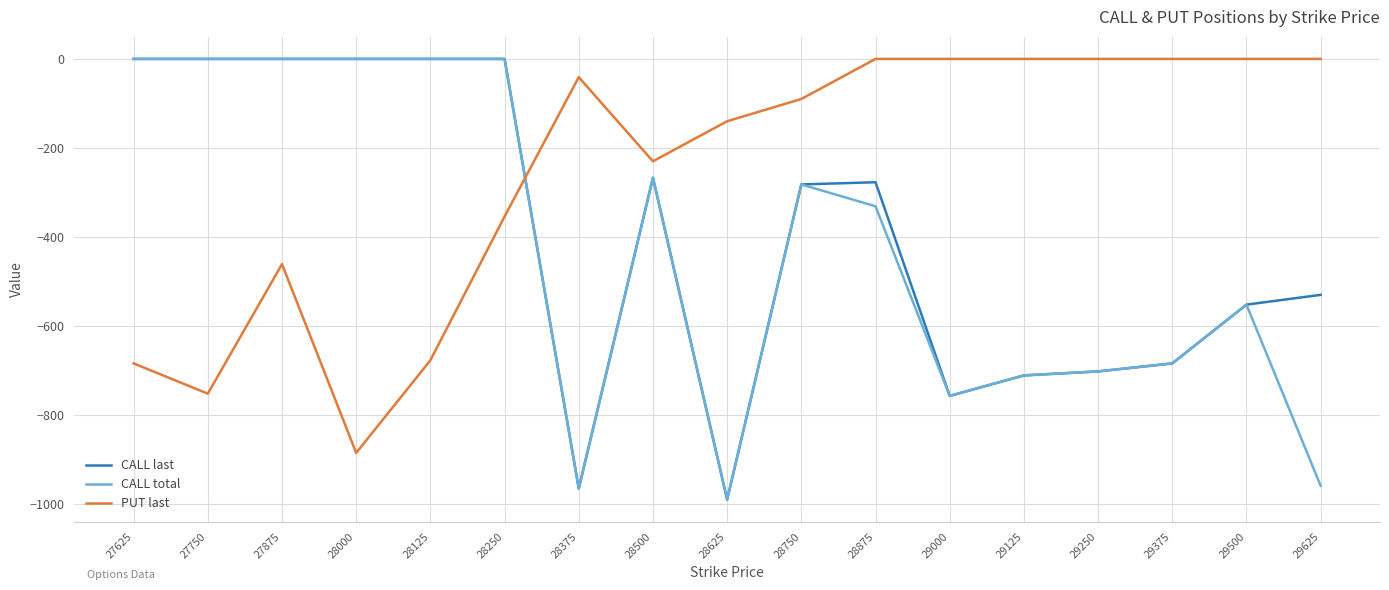

What is the total value across all series at 28375?

-1971